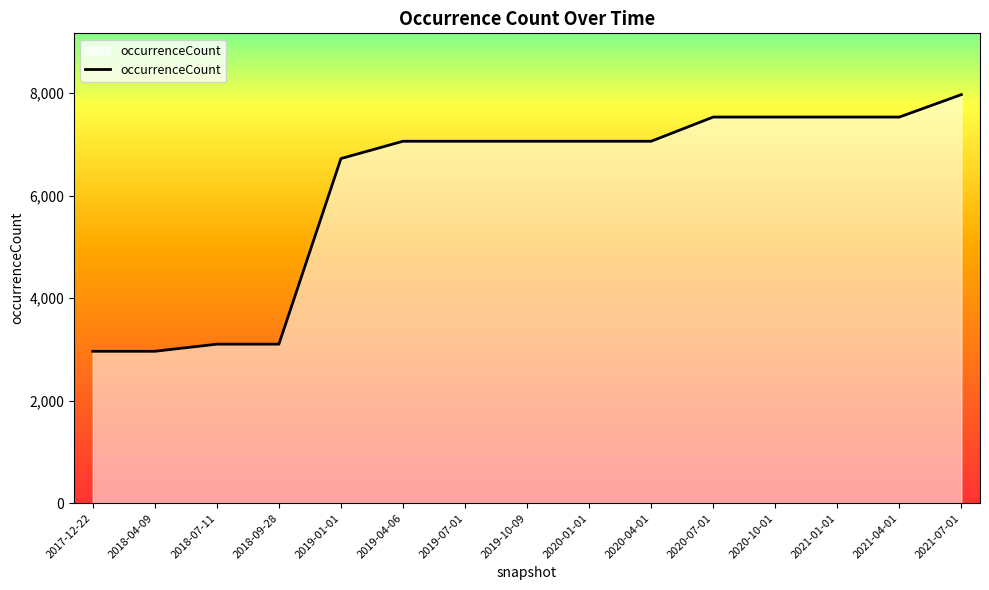

The chart shows a value of 7973 at 2021-07-01. True or false?

True